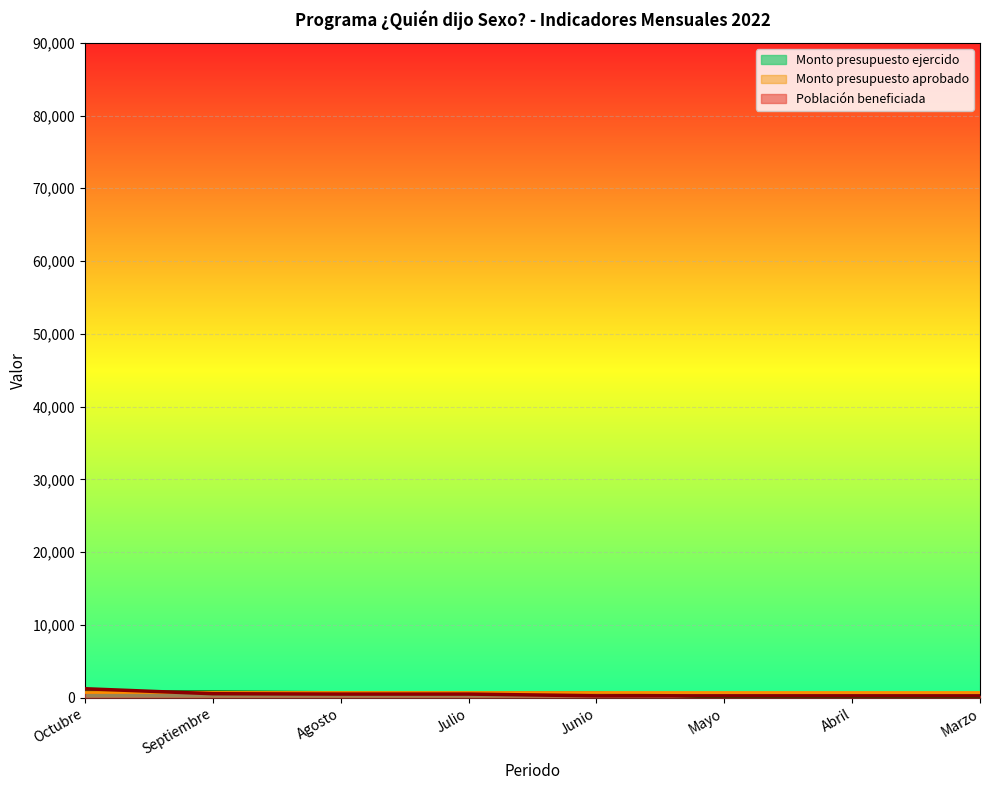

What is the highest value of the Monto presupuesto ejercido series?

812.0